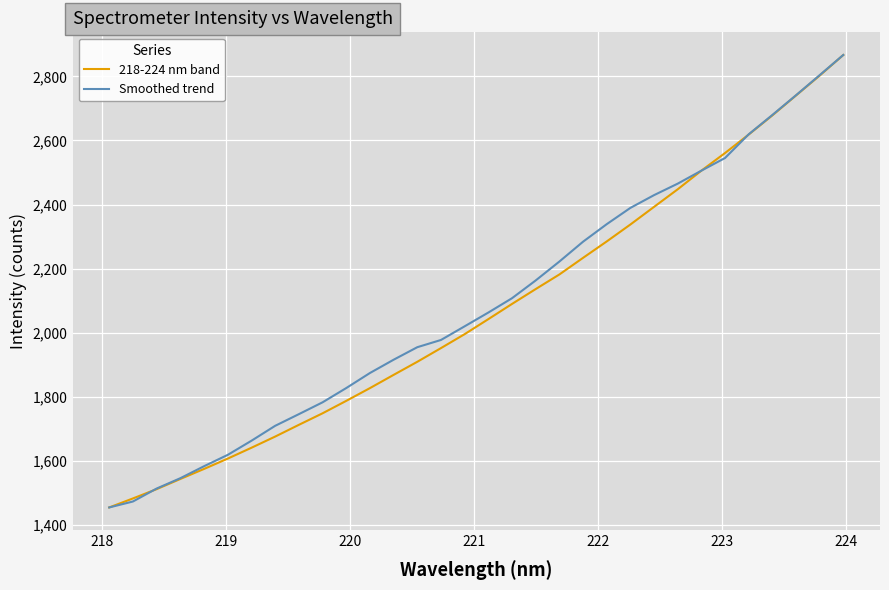

True or false: 218-224 nm band and Smoothed trend cross at least once.

True